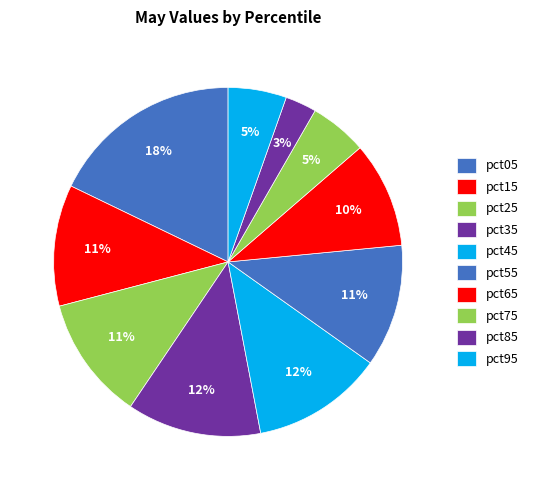

What is the change in value from pct05 to pct25?

-0.7